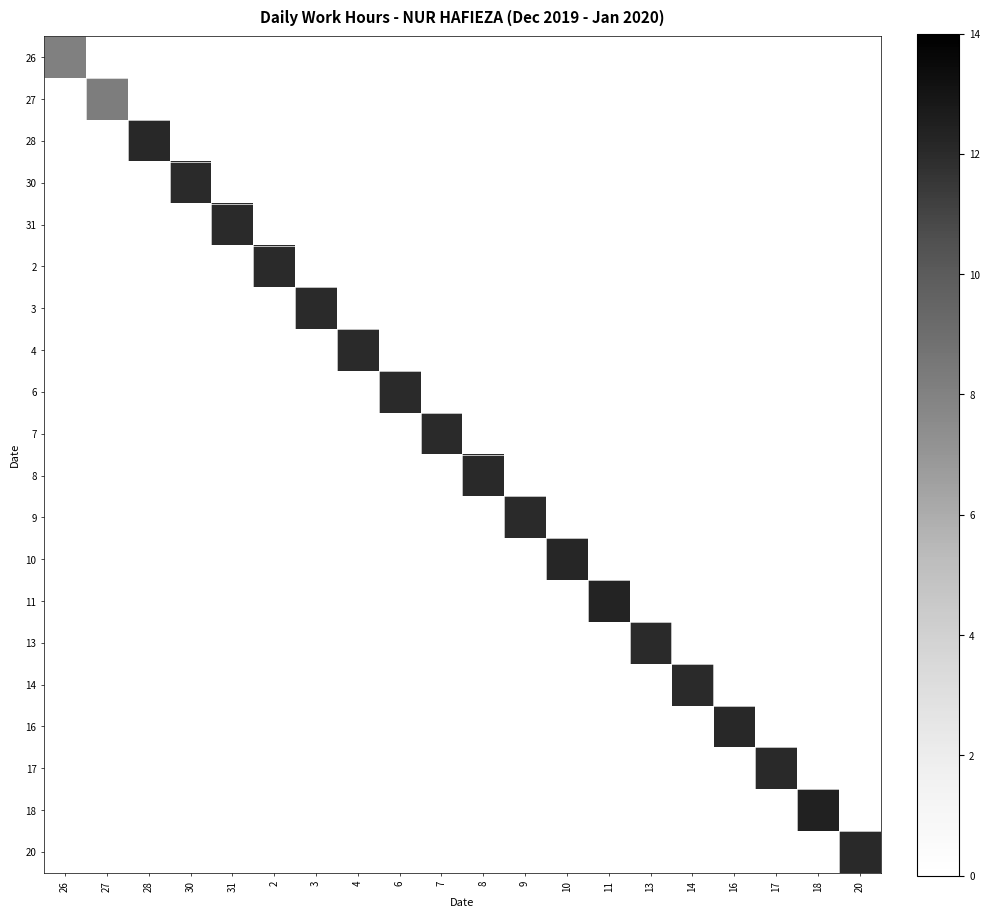

List the series in order of their peak value, highest first.

18, 11, 10, 28, 16, 8, 17, 20, 2, 3, 6, 13, 30, 31, 7, 14, 9, 4, 27, 26